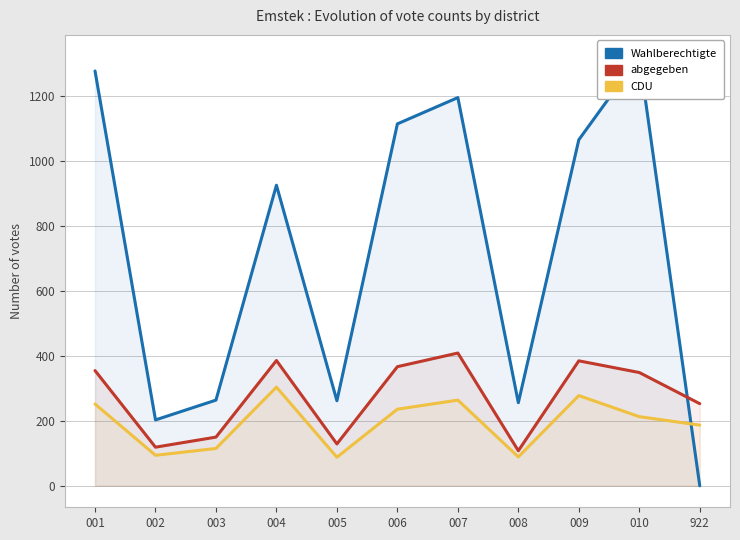

Which series changed the most between 001 and 006?

Wahlberechtigte